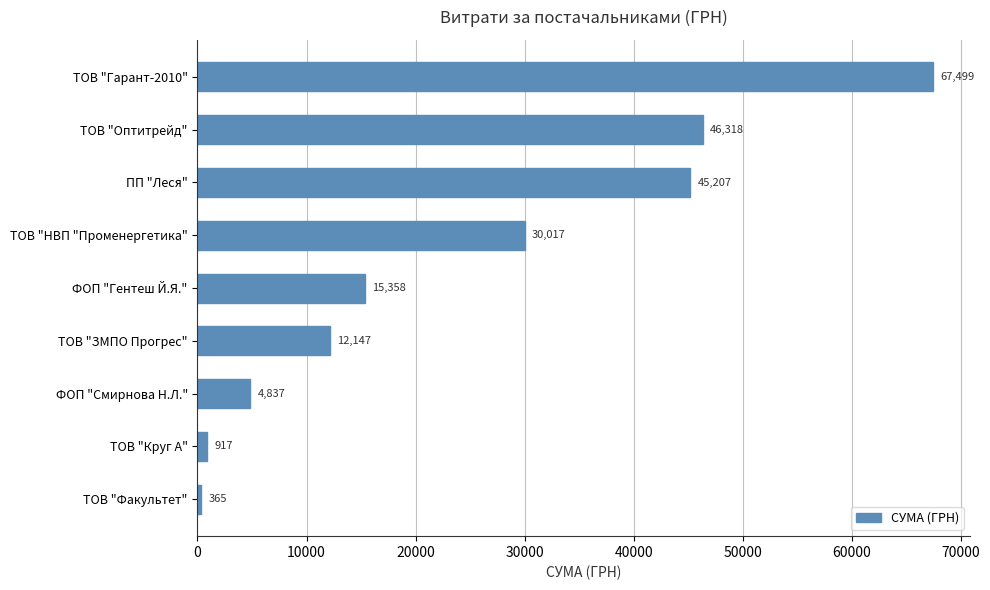

Which has a higher value, ТОВ "Факультет" or ФОП "Смирнова Н.Л."?

ФОП "Смирнова Н.Л."